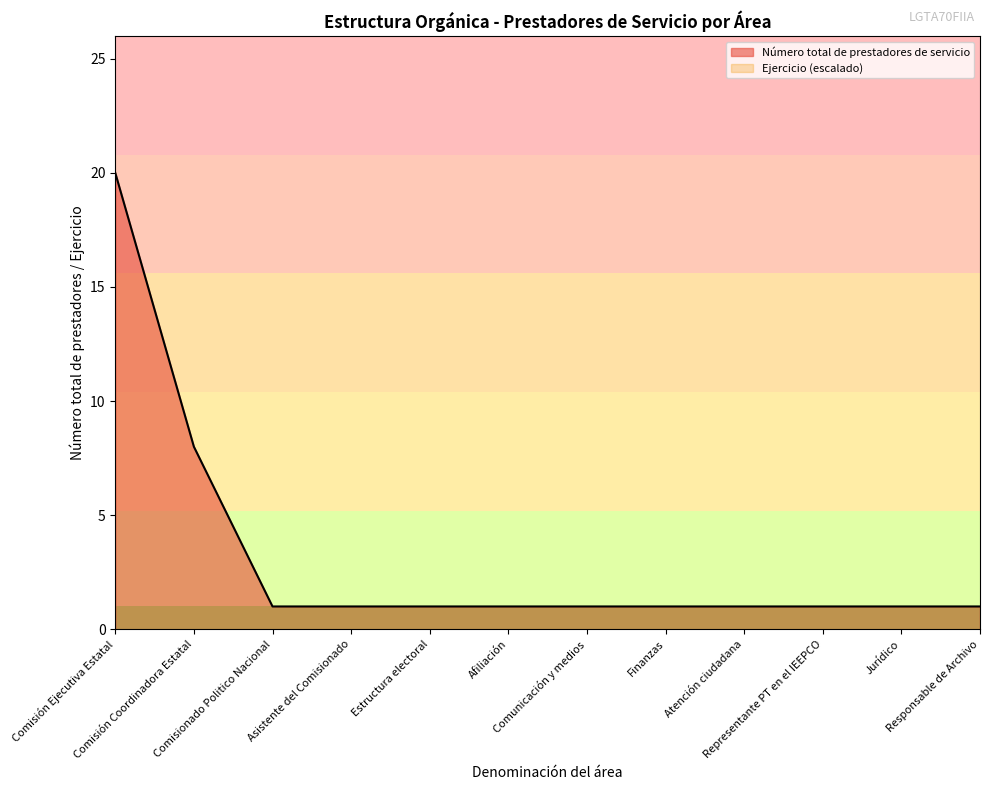

What is the sum of the values at Representante PT en el IEEPCO and Estructura electoral?

2